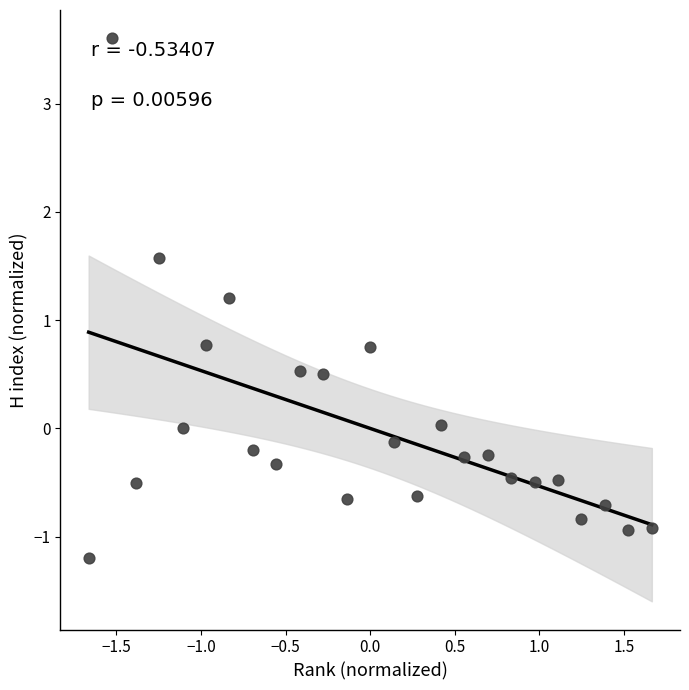

What is the range of Y values (max minus min)?

4.8